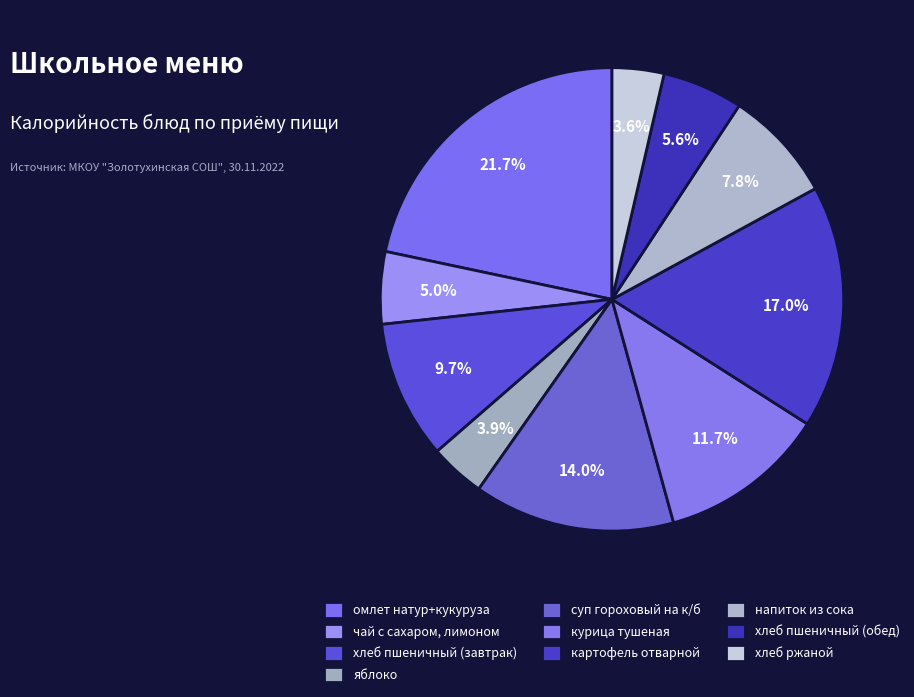

How many slices are in this pie chart?

10